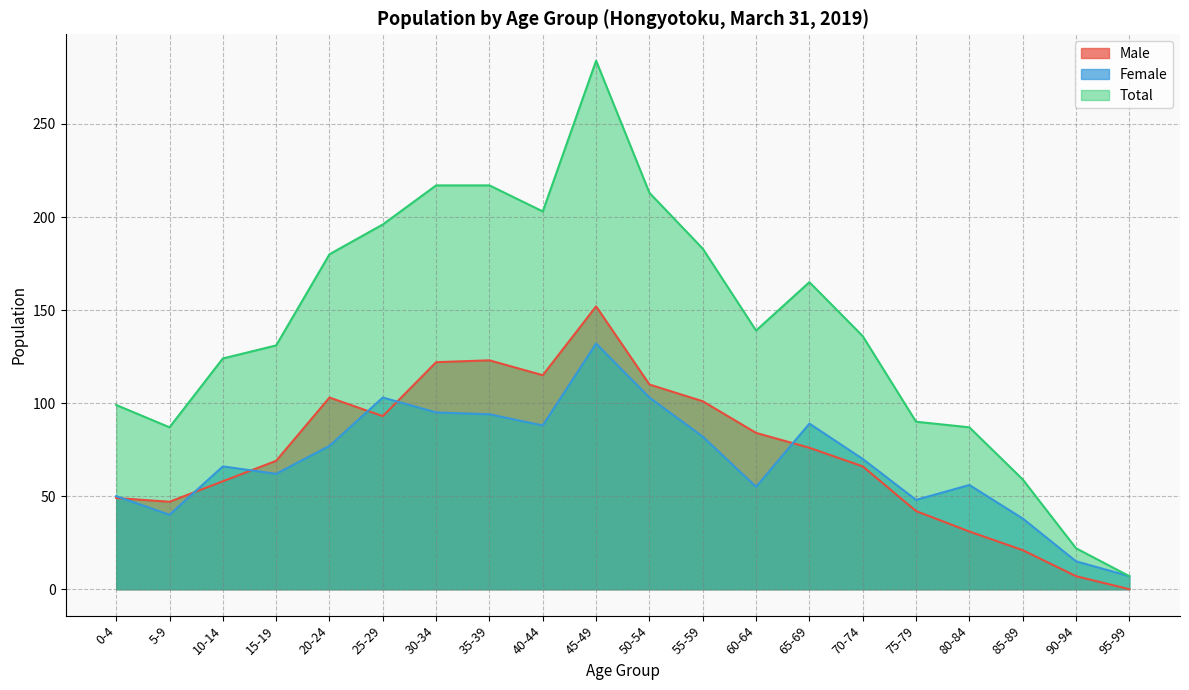

How many lines are shown in the chart?

3